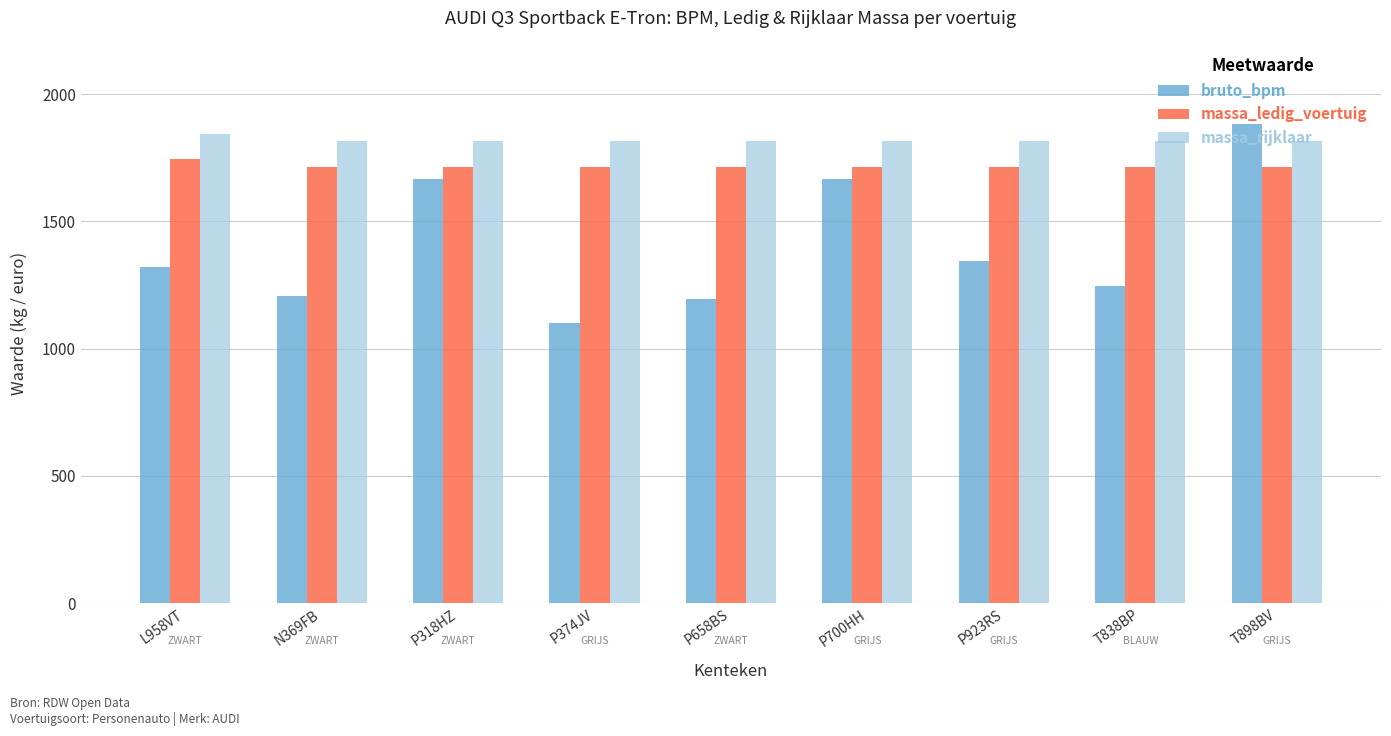

Which series has the widest spread of values?

bruto_bpm